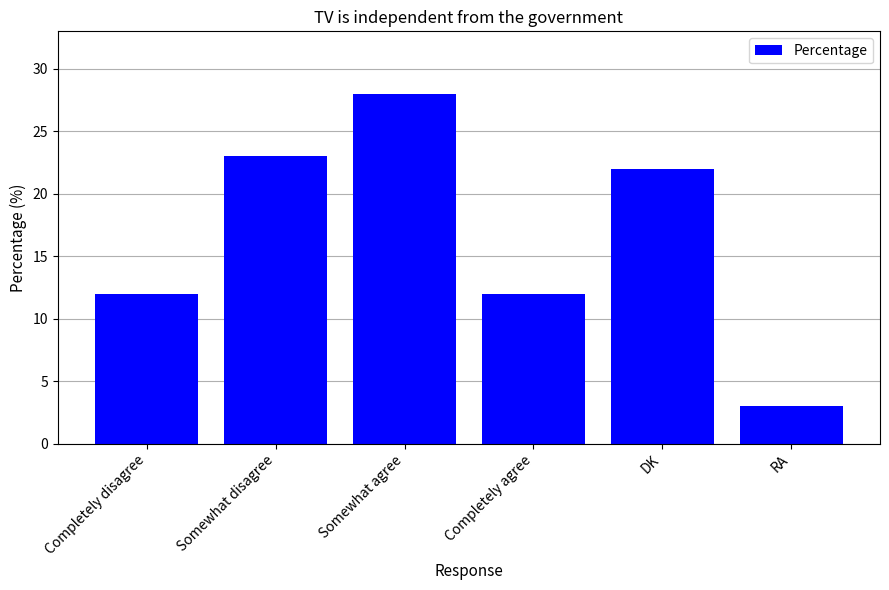

Between Completely disagree and DK, which is larger?

DK